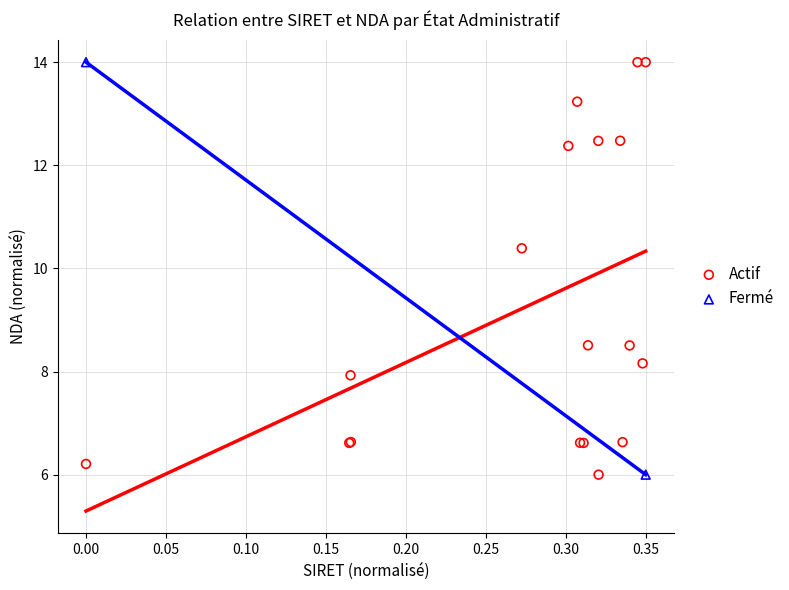

What are all the series names shown in the legend?

Actif, Fermé